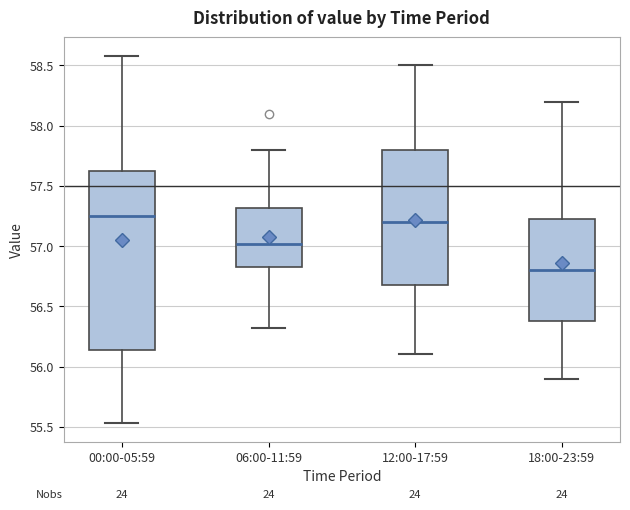

Reading left to right, transcribe this box plot: for each box, give where its median line is, the range the box spans, and where its two whiskers end, as read against the y-axis. The values are not printed on the chart, so give them approximately, as read against the axis.

00:00-05:59: median 57.25, box 56.15 to 57.60, whiskers 55.55 to 58.60
06:00-11:59: median 57.00, box 56.80 to 57.30, whiskers 56.30 to 57.80
12:00-17:59: median 57.20, box 56.70 to 57.80, whiskers 56.10 to 58.50
18:00-23:59: median 56.80, box 56.40 to 57.25, whiskers 55.90 to 58.20